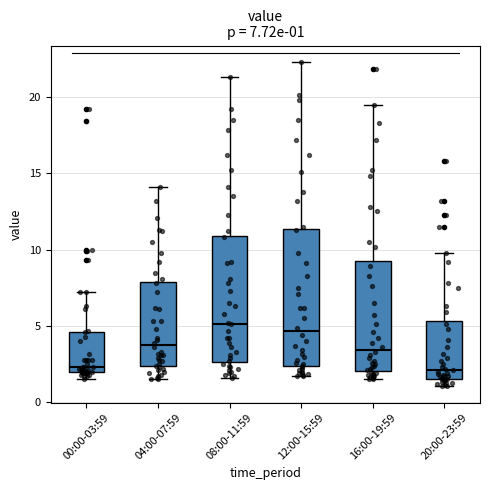

Which box is the tallest, from its lower edge to its upper edge?

12:00-15:59